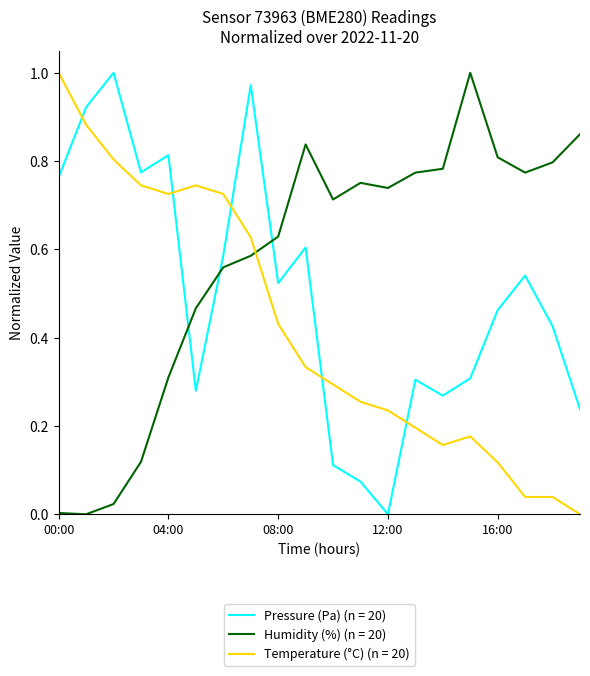

Which series ends up on top after the final intersection of Humidity (%) (n = 20) and Pressure (Pa) (n = 20)?

Humidity (%) (n = 20)